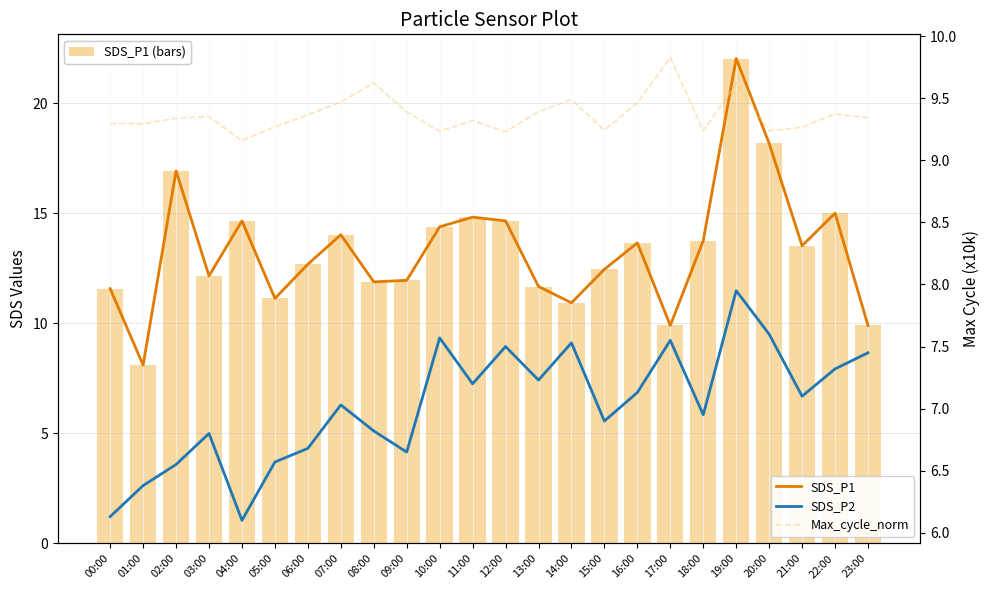

How many Max_cycle_norm values are between 9 and 10?

24